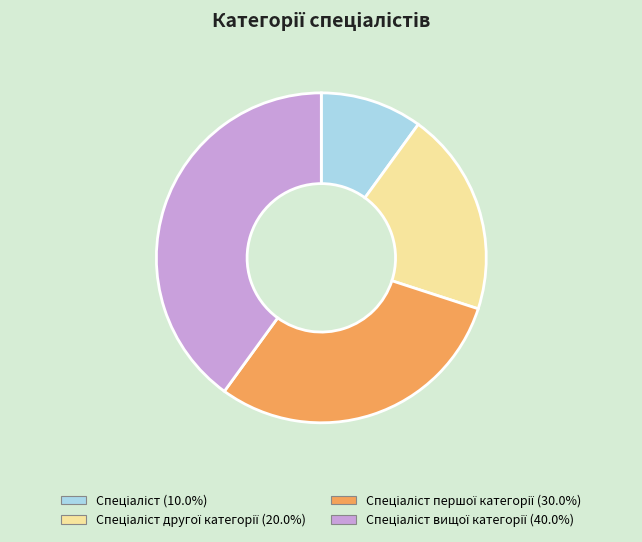

Does any single category account for the majority?

No